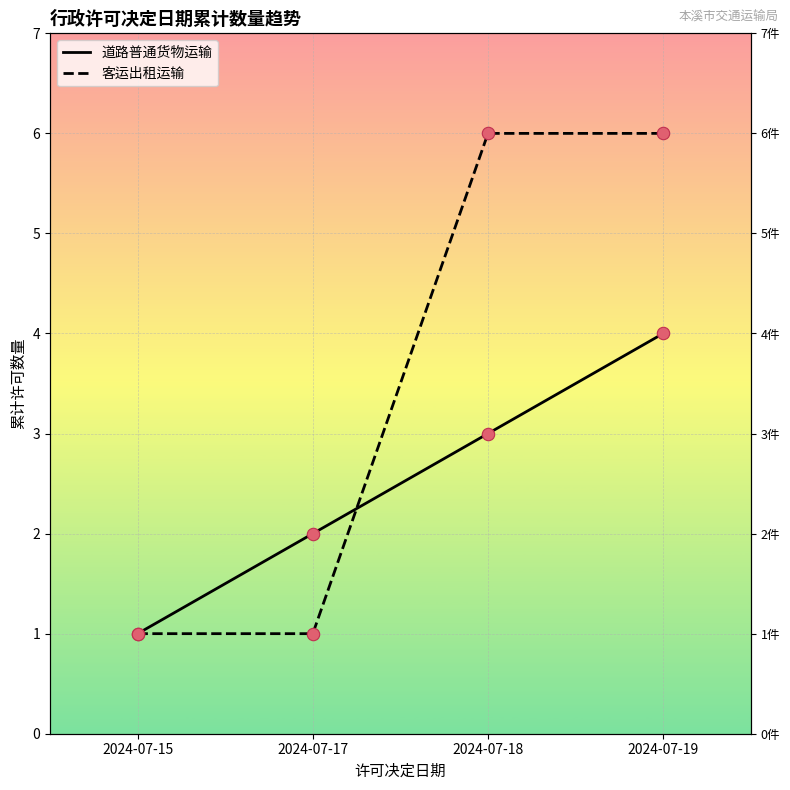

What are all the series names shown in the legend?

道路普通货物运输, 客运出租运输